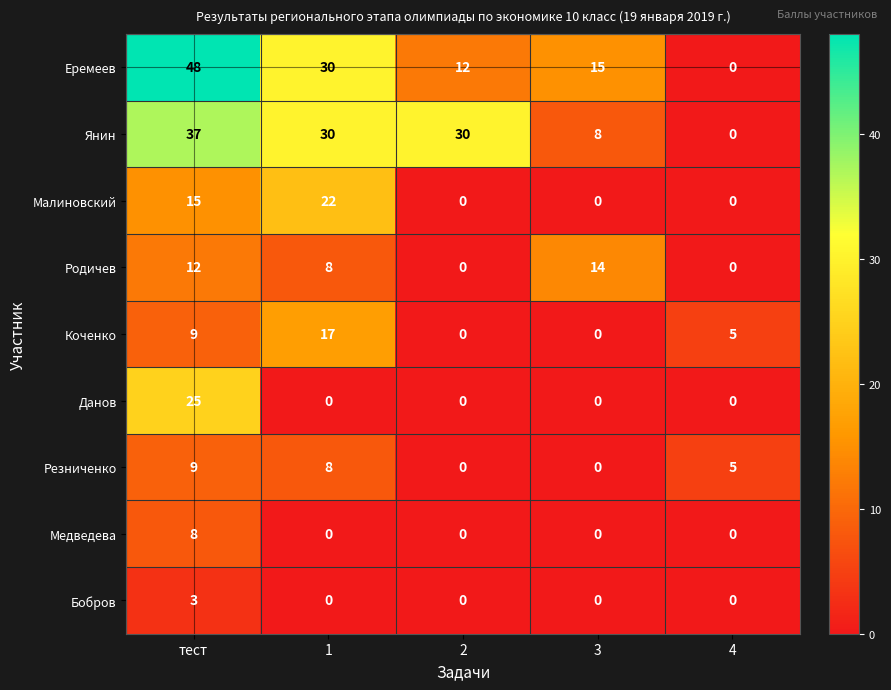

How many data points does each series have?

5